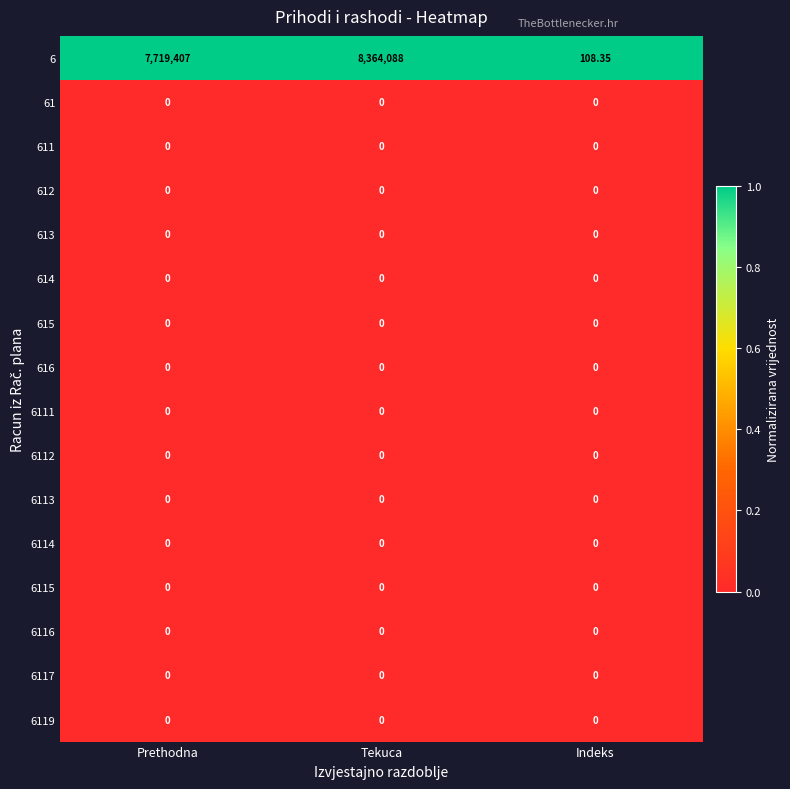

What is the spread (max minus min) of values at Prethodna?

7719407.0